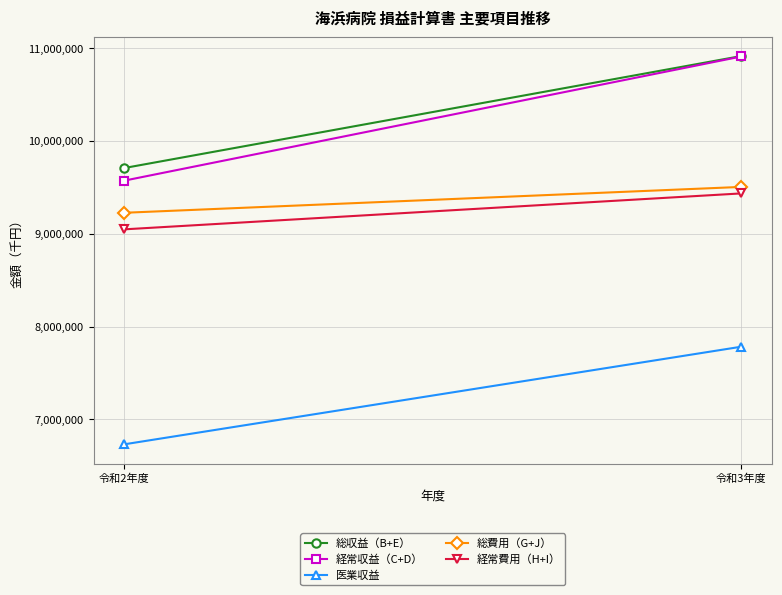

What position from the right is 令和3年度?

1